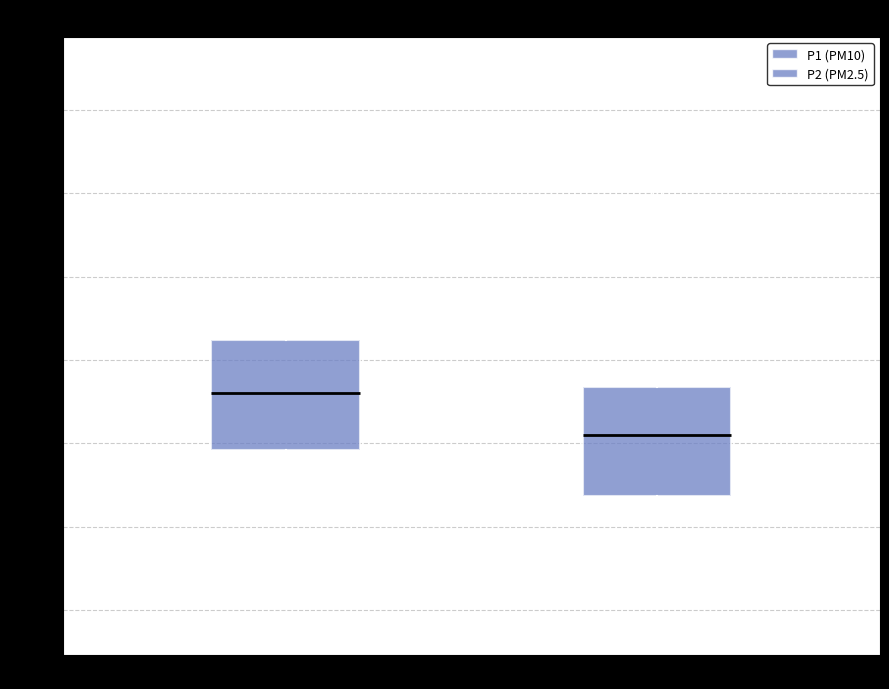

Where does the upper whisker of the box for P1 (PM10) end on the y-axis? The values are not printed on the chart, so give them approximately, as read against the axis.

5.60